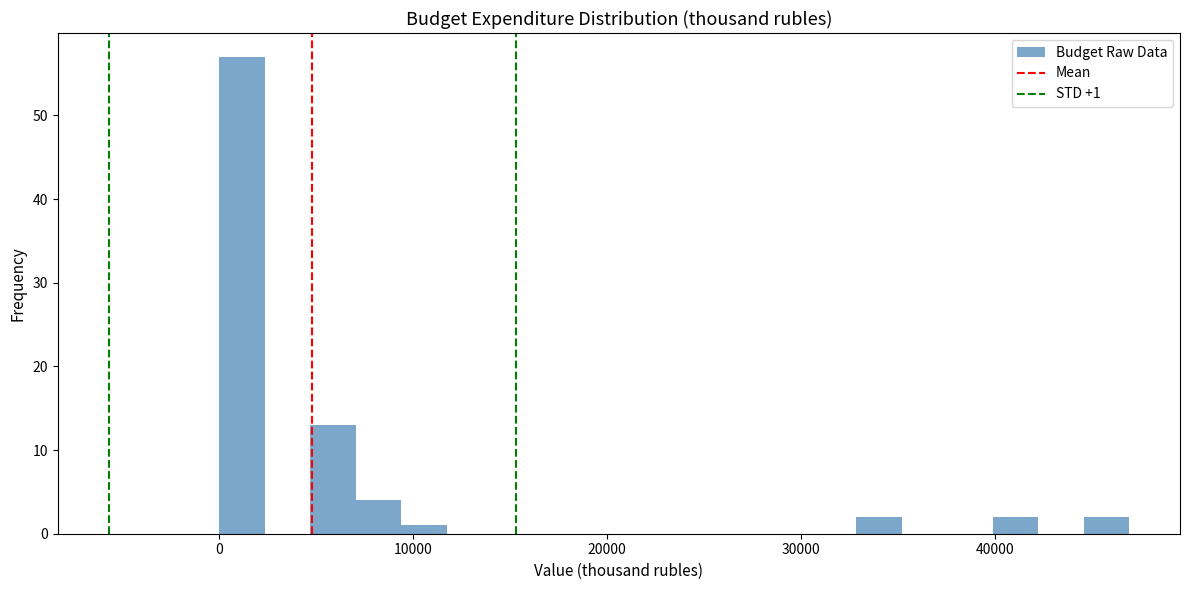

Read against the x-axis, roughly where is the centre of the tallest bar?

1000